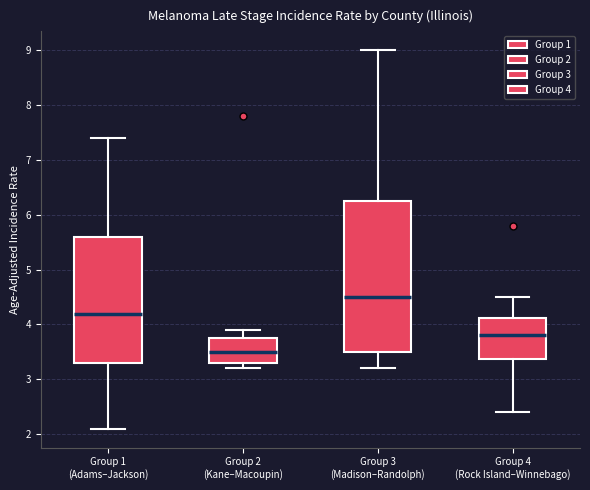

Reading left to right, transcribe this box plot: for each box, give where its median line is, the range the box spans, and where its two whiskers end, as read against the y-axis. The values are not printed on the chart, so give them approximately, as read against the axis.

Group 1 (Adams–Jackson): median 4.2, box 3.3 to 5.6, whiskers 2.1 to 7.4
Group 2 (Kane–Macoupin): median 3.5, box 3.3 to 3.8, whiskers 3.2 to 3.9
Group 3 (Madison–Randolph): median 4.5, box 3.5 to 6.3, whiskers 3.2 to 9.0
Group 4 (Rock Island–Winnebago): median 3.8, box 3.4 to 4.1, whiskers 2.4 to 4.5